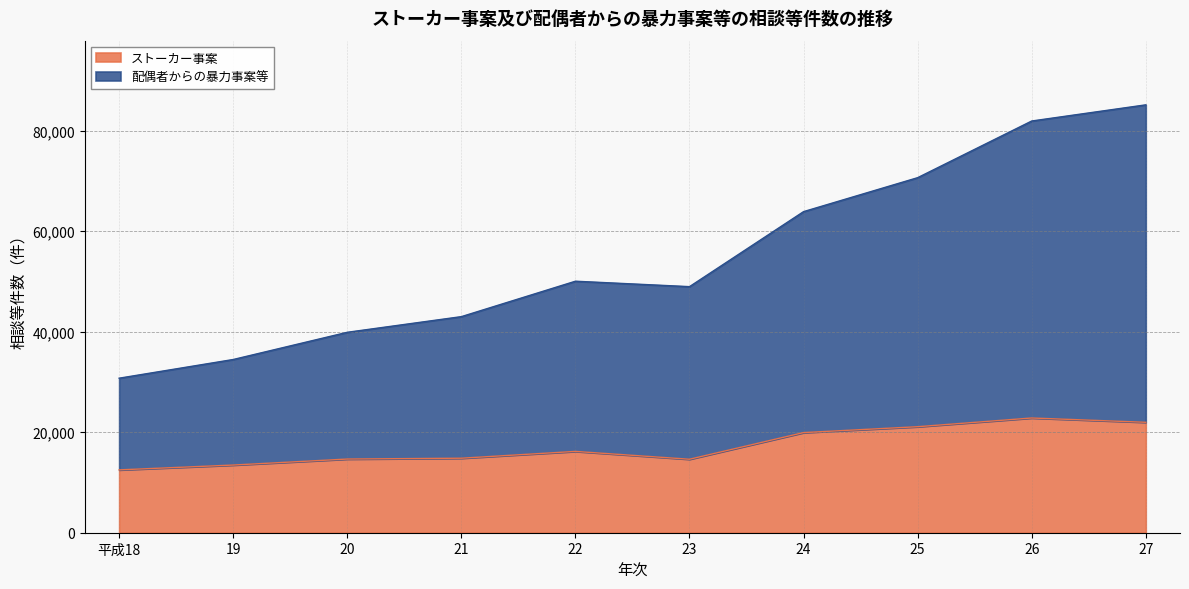

Rank the series at 20 from highest to lowest value.

配偶者からの暴力事案等, ストーカー事案